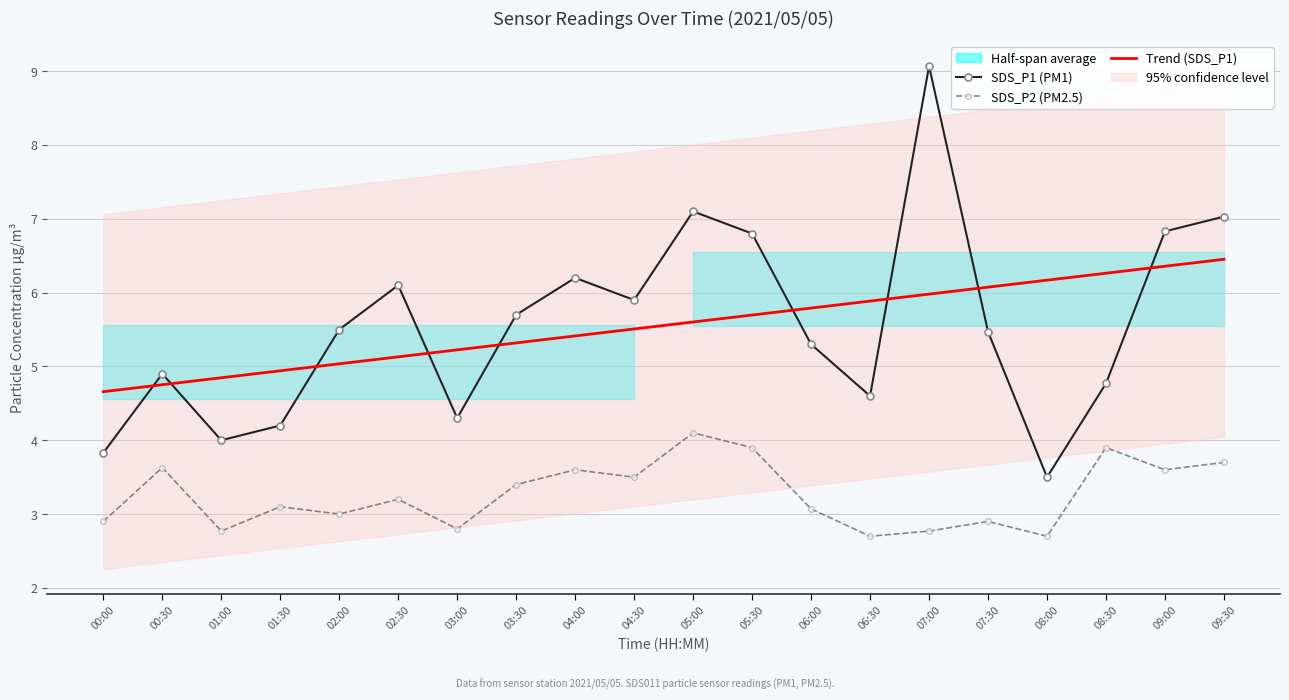

Rank the categories by SDS_P1 (PM1) value from highest to lowest.

07:00, 05:00, 09:30, 09:00, 05:30, 04:00, 02:30, 04:30, 03:30, 02:00, 07:30, 06:00, 00:30, 08:30, 06:30, 03:00, 01:30, 01:00, 00:00, 08:00